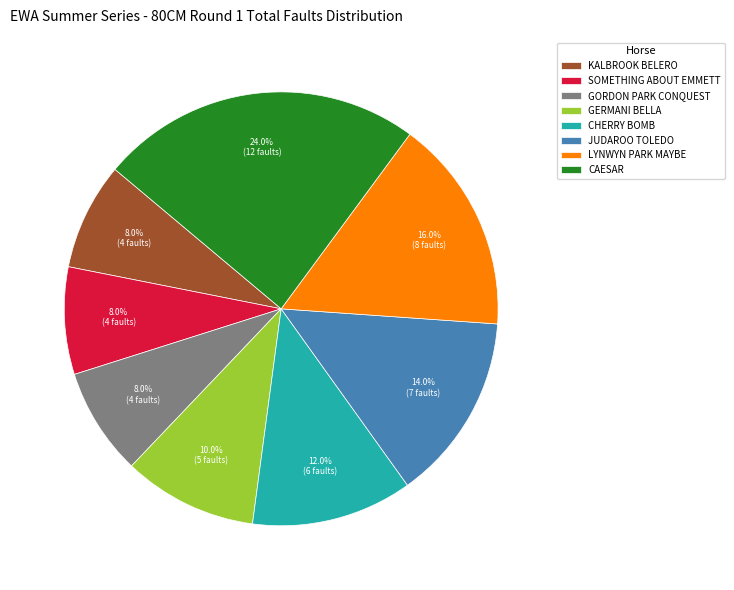

True or false: KALBROOK BELERO accounts for 8% of the total.

True